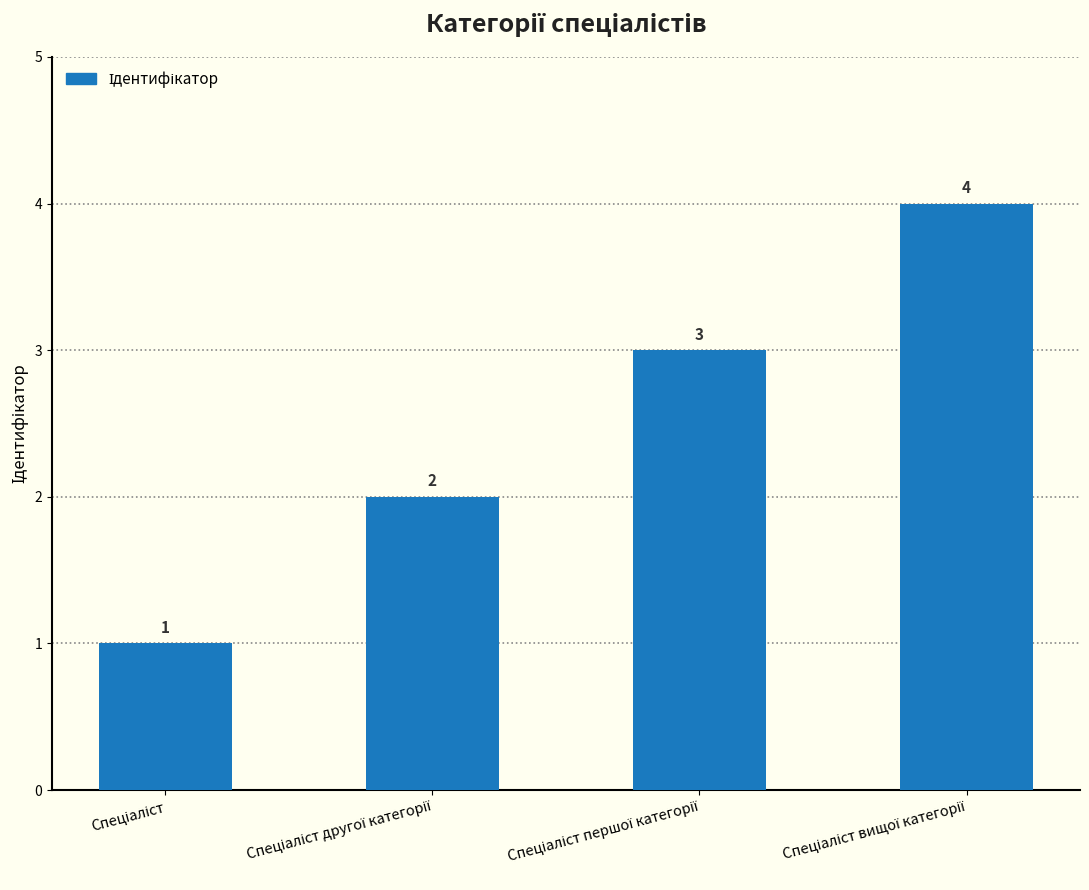

What is the difference between the maximum and minimum values?

3